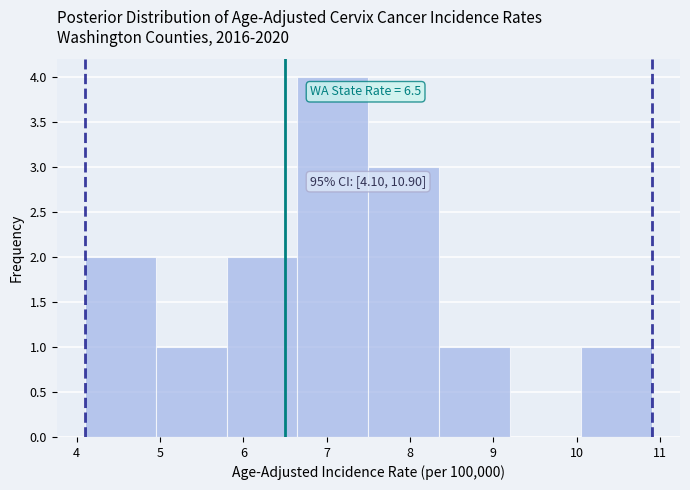

Which range on the x-axis has the tallest bar?

6.65 to 7.50